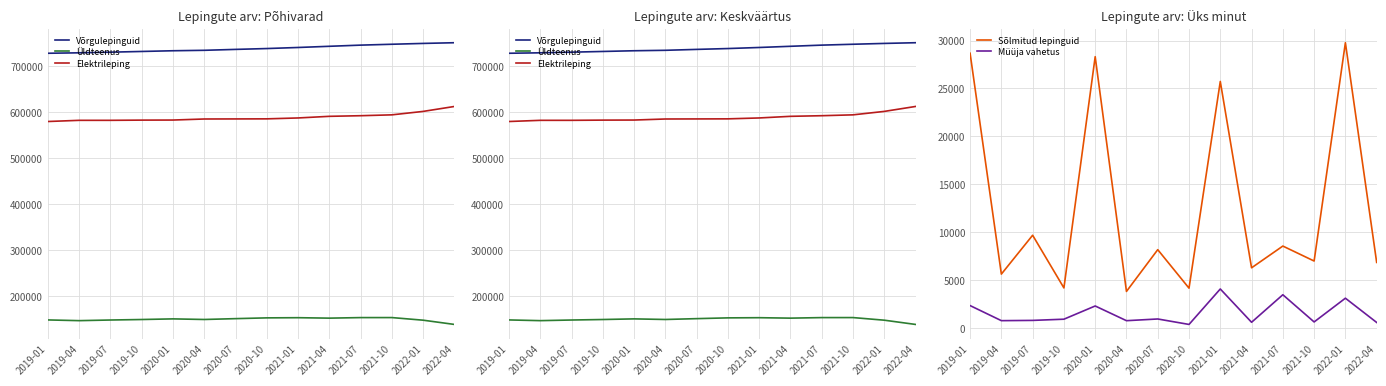

At which label does Müüja vahetus reach its minimum?

2020-10